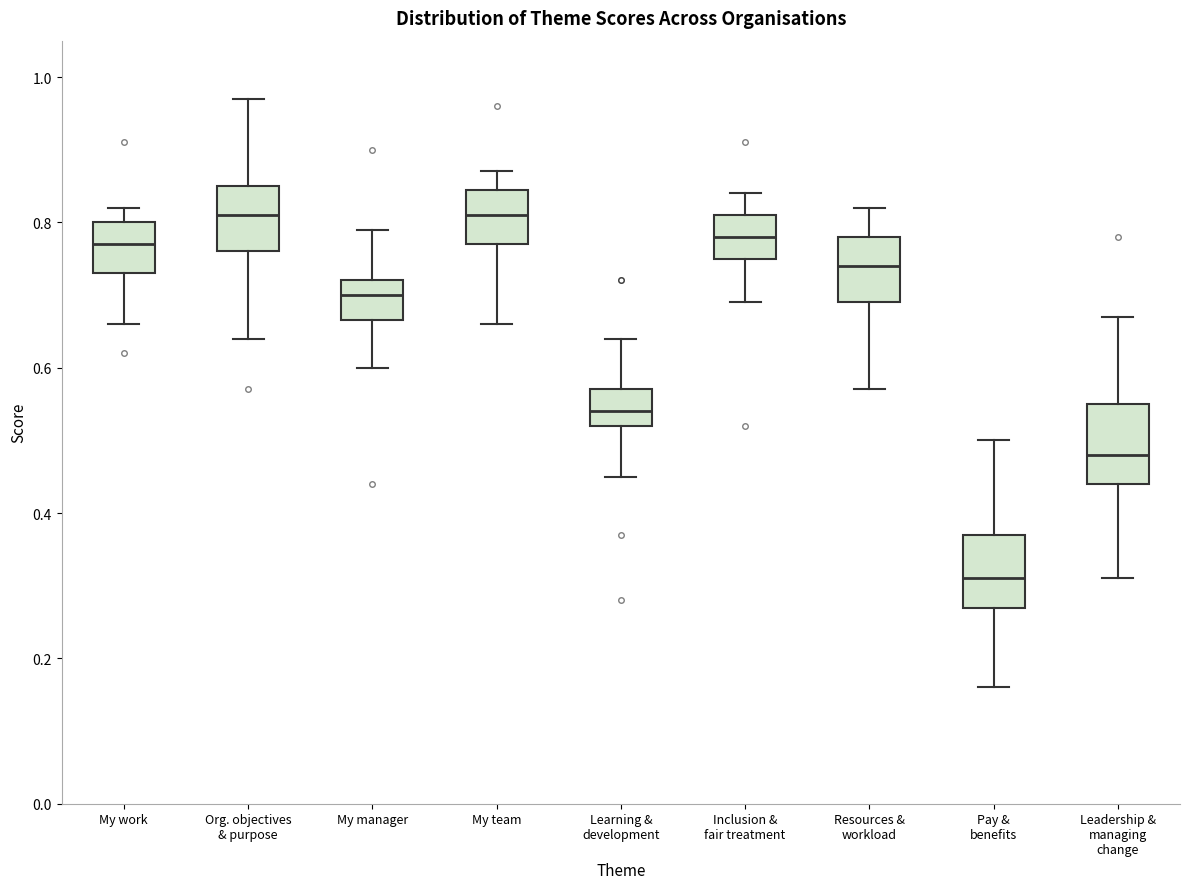

Reading left to right, read every box against the y-axis: the position of its median line, the range the box covers, and the ends of its whiskers. The values are not printed on the chart, so give them approximately, as read against the axis.

My work: median 0.78, box 0.74 to 0.80, whiskers 0.66 to 0.82
Org. objectives & purpose: median 0.82, box 0.76 to 0.86, whiskers 0.64 to 0.98
My manager: median 0.70, box 0.66 to 0.72, whiskers 0.60 to 0.80
My team: median 0.82, box 0.78 to 0.84, whiskers 0.66 to 0.88
Learning & development: median 0.54, box 0.52 to 0.58, whiskers 0.46 to 0.64
Inclusion & fair treatment: median 0.78, box 0.76 to 0.82, whiskers 0.70 to 0.84
Resources & workload: median 0.74, box 0.70 to 0.78, whiskers 0.58 to 0.82
Pay & benefits: median 0.32, box 0.28 to 0.38, whiskers 0.16 to 0.50
Leadership & managing change: median 0.48, box 0.44 to 0.56, whiskers 0.32 to 0.68